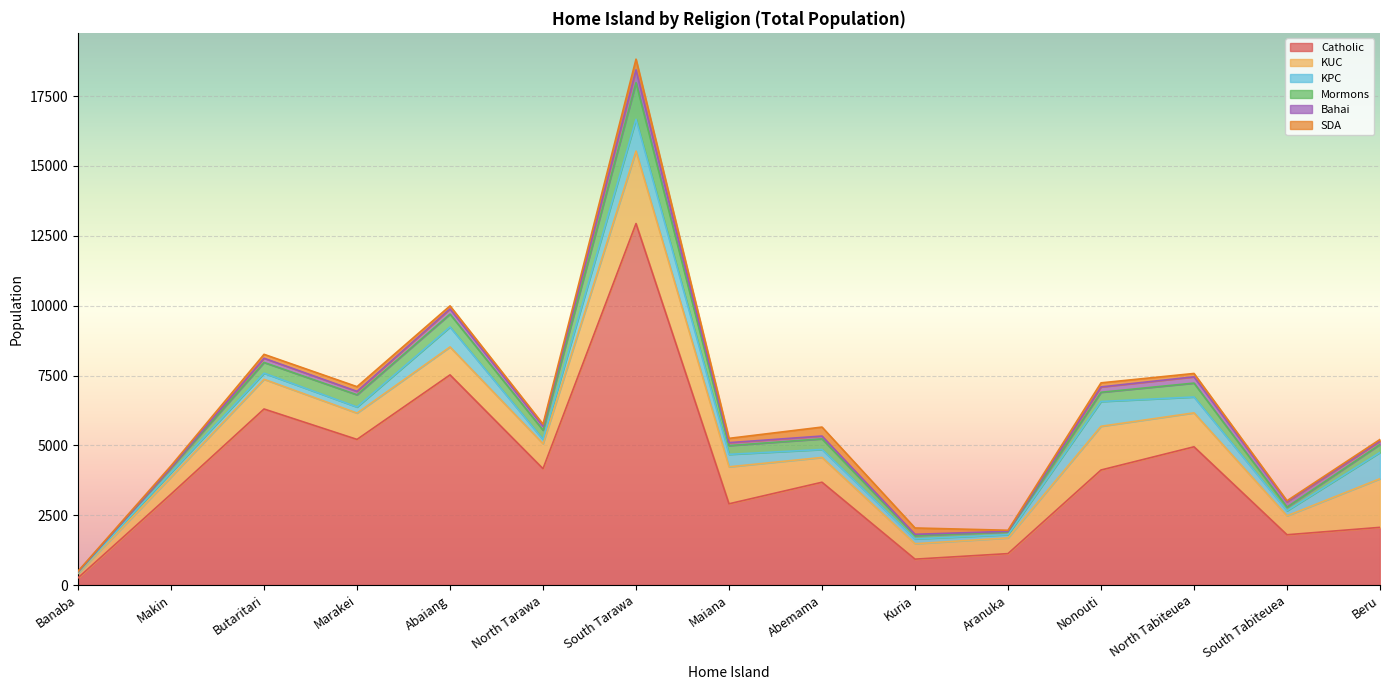

True or false: Bahai has a value of 100 at Abemama.

True